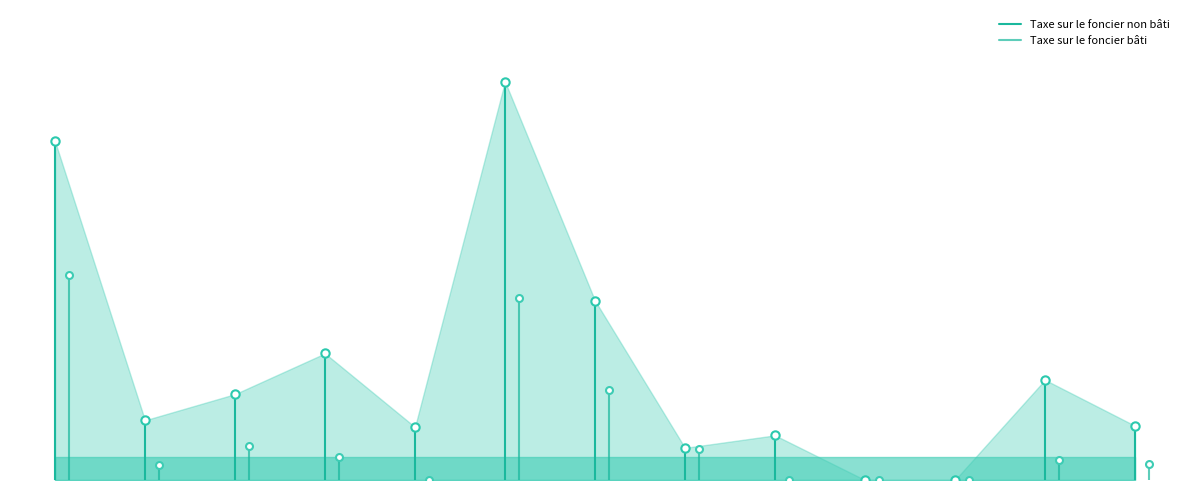

What are all the series names shown in the legend?

Taxe sur le foncier non bâti, Taxe sur le foncier bâti